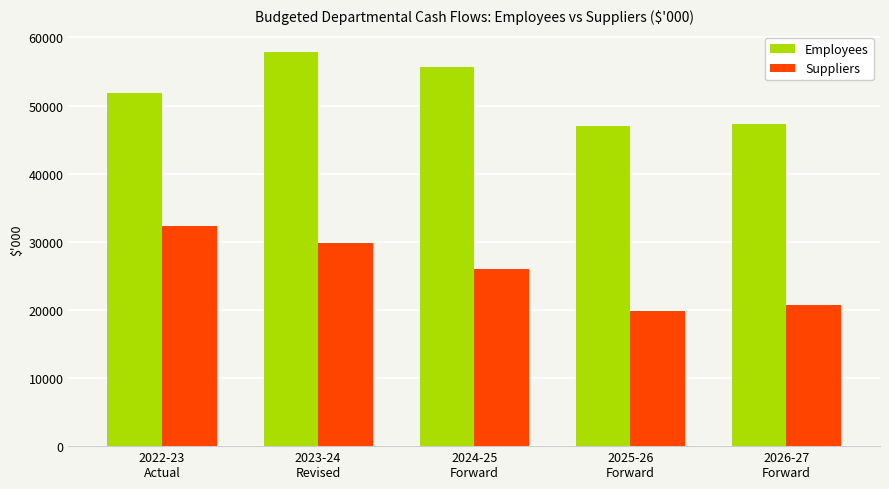

Are the bars grouped side by side (vs. stacked)?

Yes